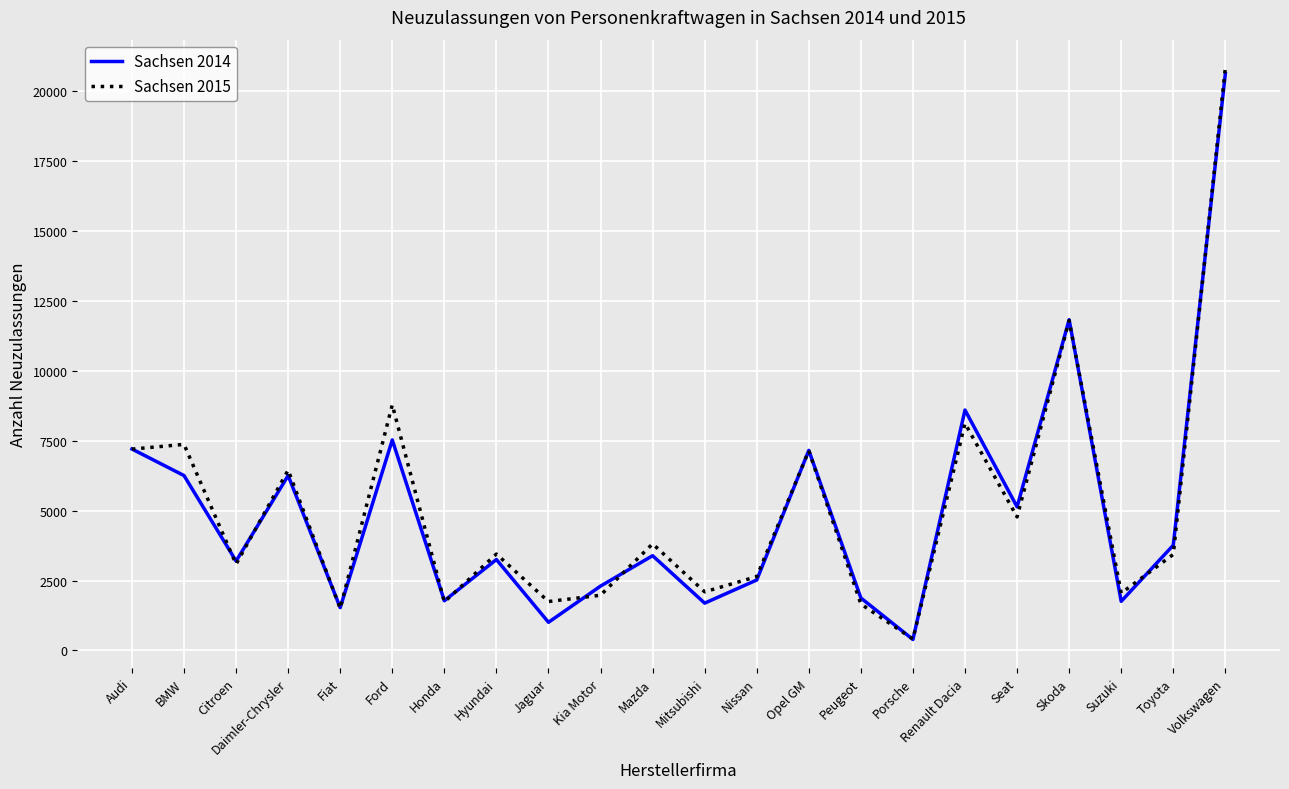

At how many categories does at least one series exceed 9210?

2